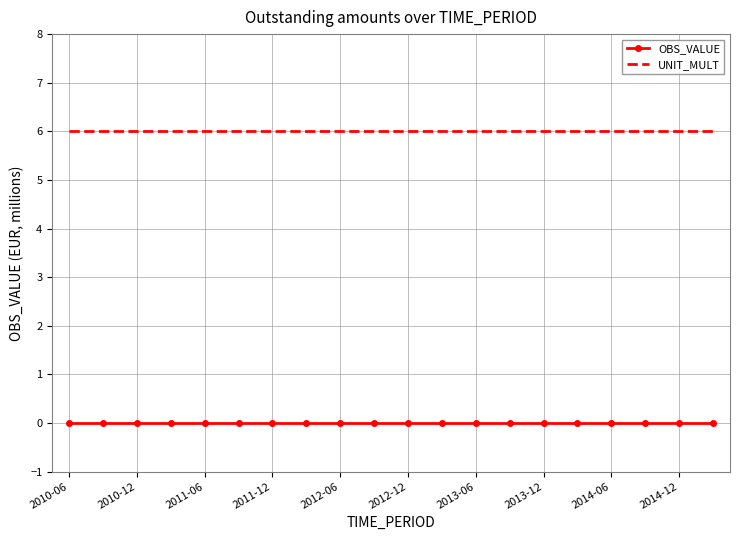

True or false: OBS_VALUE and UNIT_MULT cross at least once.

False